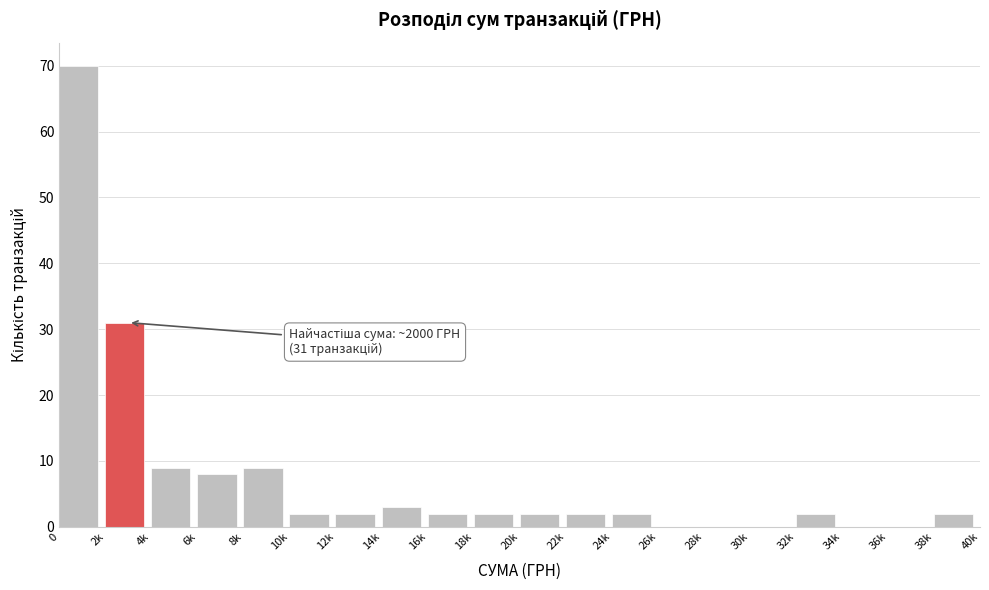

Reading left to right, list all the values displayed in this chart.

0=70	2k=31	4k=9	6k=8	8k=9	10k=2	12k=2	14k=3	16k=2	18k=2	20k=2	22k=2	24k=2	26k=0	28k=0	30k=0	32k=2	34k=0	36k=0	38k=2